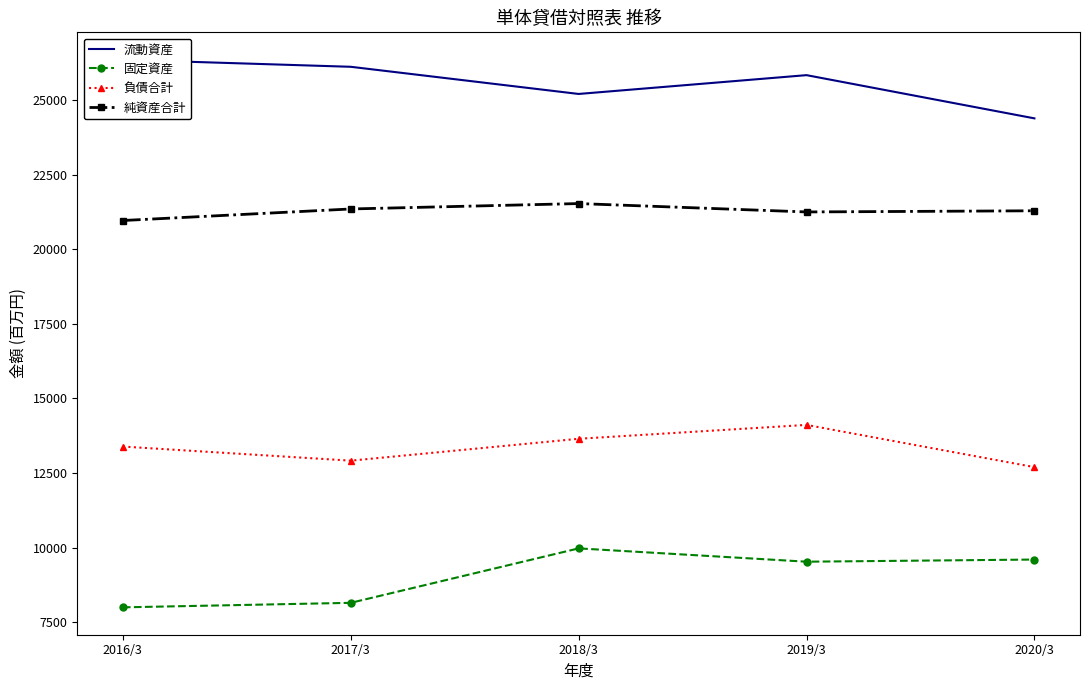

What is the label of the 2nd point from the right?

2019/3